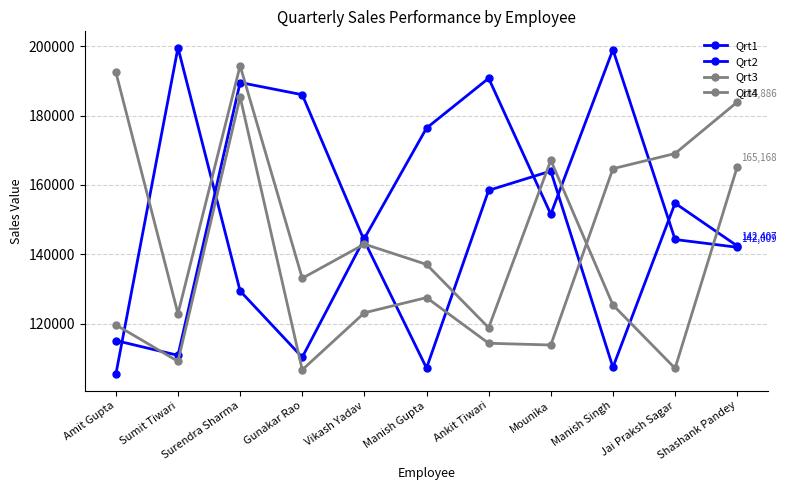

At which category does the chart reach its minimum across all series?

Amit Gupta